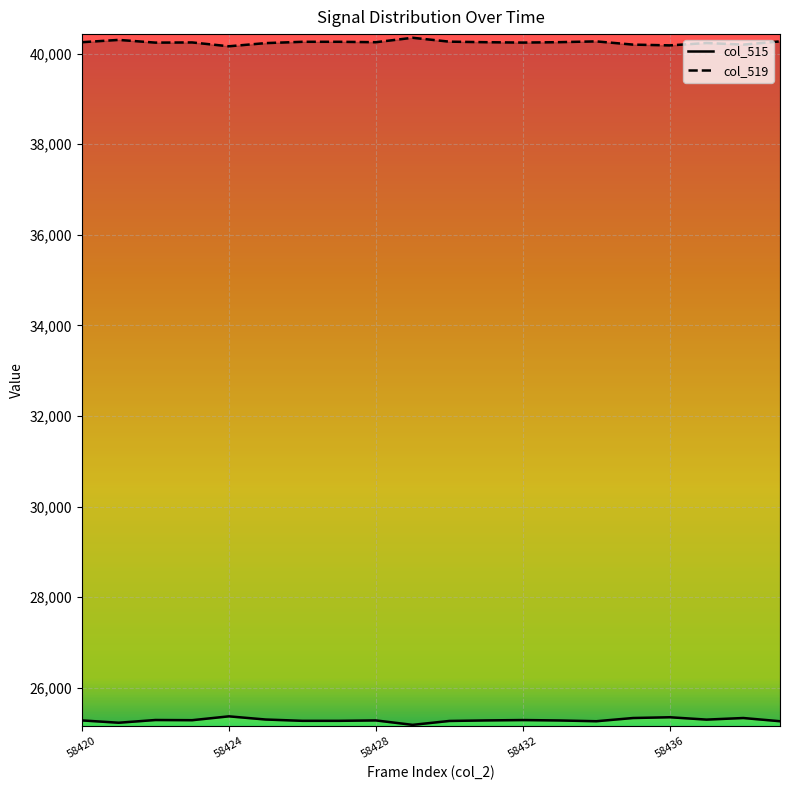

Reading left to right, transcribe all the data shown in this chart.

col_515: 58420=25282	58421=25231	58422=25291	58423=25287	58424=25372	58425=25302	58426=25273	58427=25273	58428=25282	58429=25184	58430=25270	58431=25282	58432=25290	58433=25281	58434=25264	58435=25335	58436=25352	58437=25300	58438=25335	58439=25264
col_519: 58420=40253	58421=40304	58422=40244	58423=40248	58424=40163	58425=40233	58426=40262	58427=40262	58428=40253	58429=40351	58430=40265	58431=40253	58432=40245	58433=40254	58434=40271	58435=40200	58436=40183	58437=40235	58438=40200	58439=40271